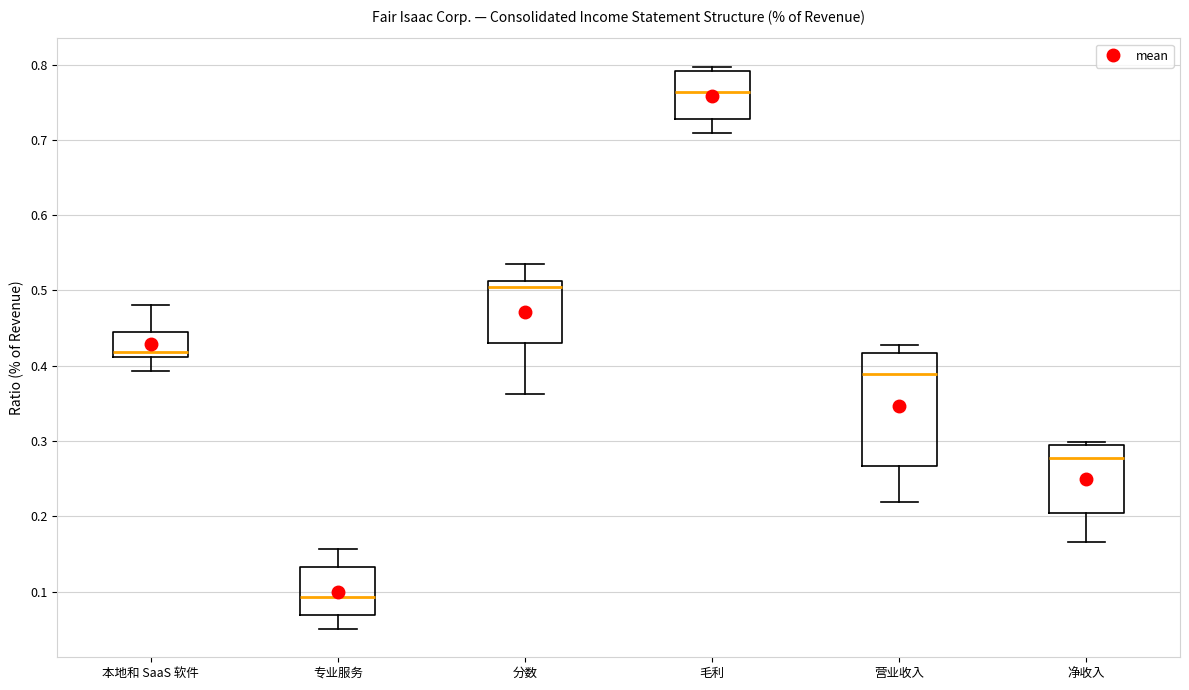

Reading left to right, transcribe this box plot: for each box, give where its median line is, the range the box spans, and where its two whiskers end, as read against the y-axis. The values are not printed on the chart, so give them approximately, as read against the axis.

本地和 SaaS 软件: median 0.42, box 0.41 to 0.44, whiskers 0.39 to 0.48
专业服务: median 0.09, box 0.07 to 0.13, whiskers 0.05 to 0.16
分数: median 0.50, box 0.43 to 0.51, whiskers 0.36 to 0.54
毛利: median 0.76, box 0.73 to 0.79, whiskers 0.71 to 0.80
营业收入: median 0.39, box 0.27 to 0.42, whiskers 0.22 to 0.43
净收入: median 0.28, box 0.20 to 0.29, whiskers 0.17 to 0.30